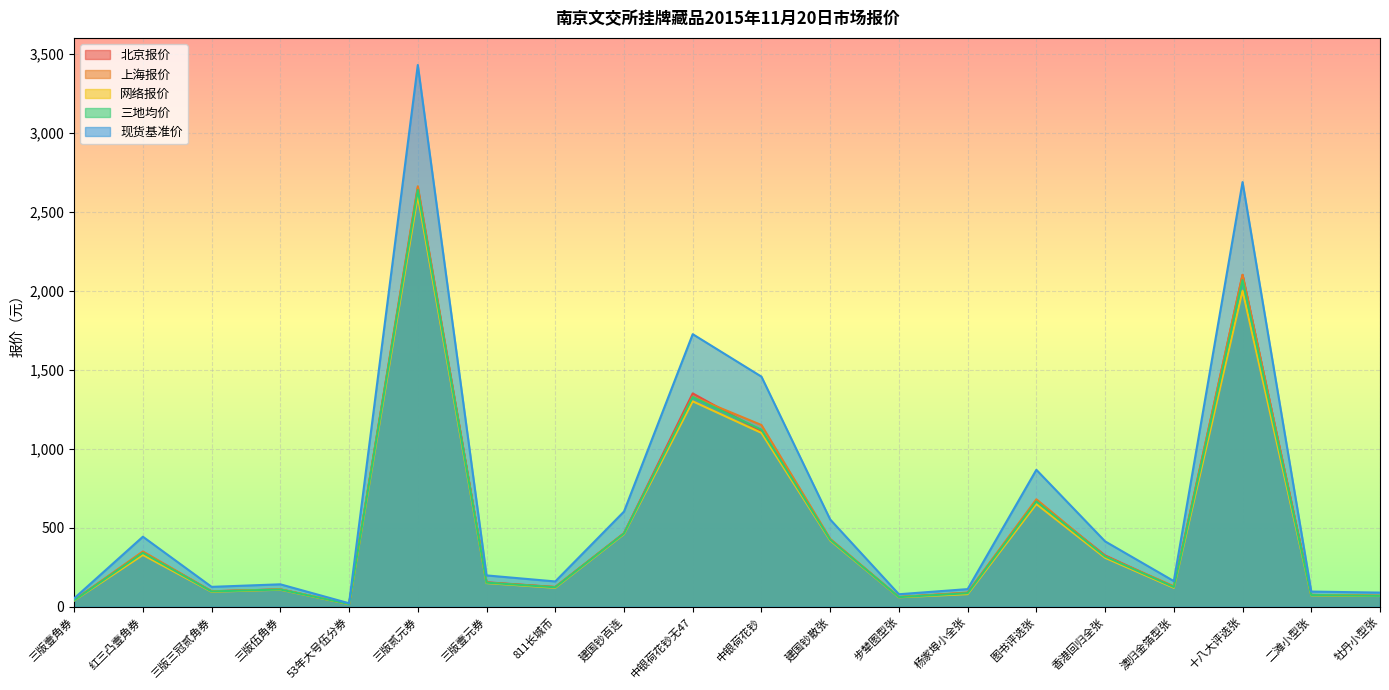

What is the sum of the 现货基准价 values at 十八大评选张 and 三版壹角券?

2740.0